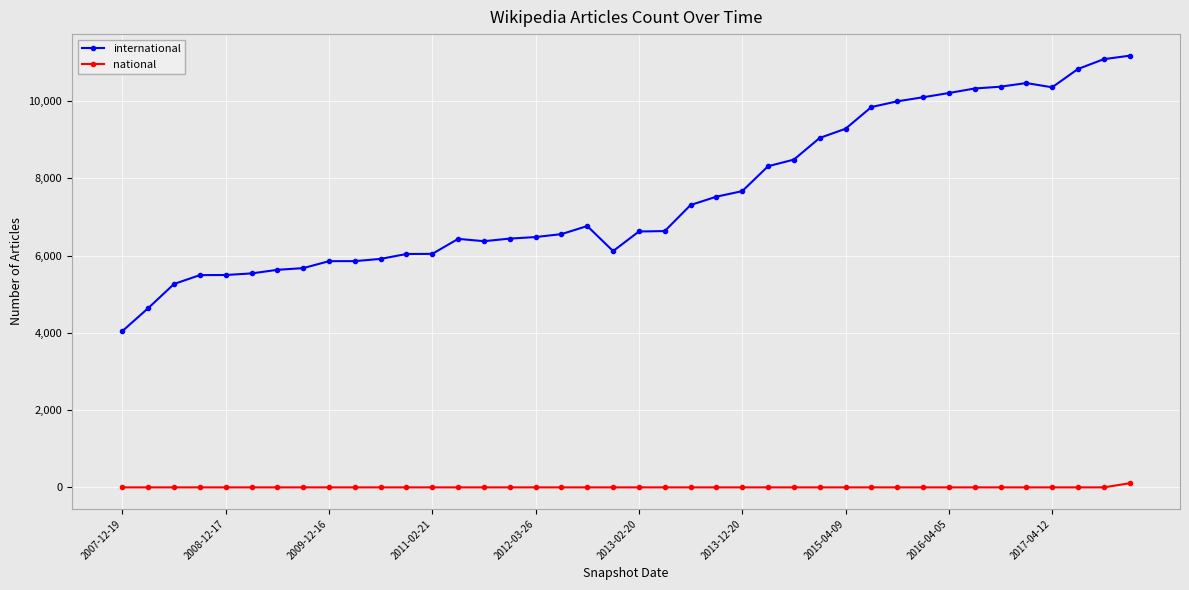

What is the highest value of the international series?

11171